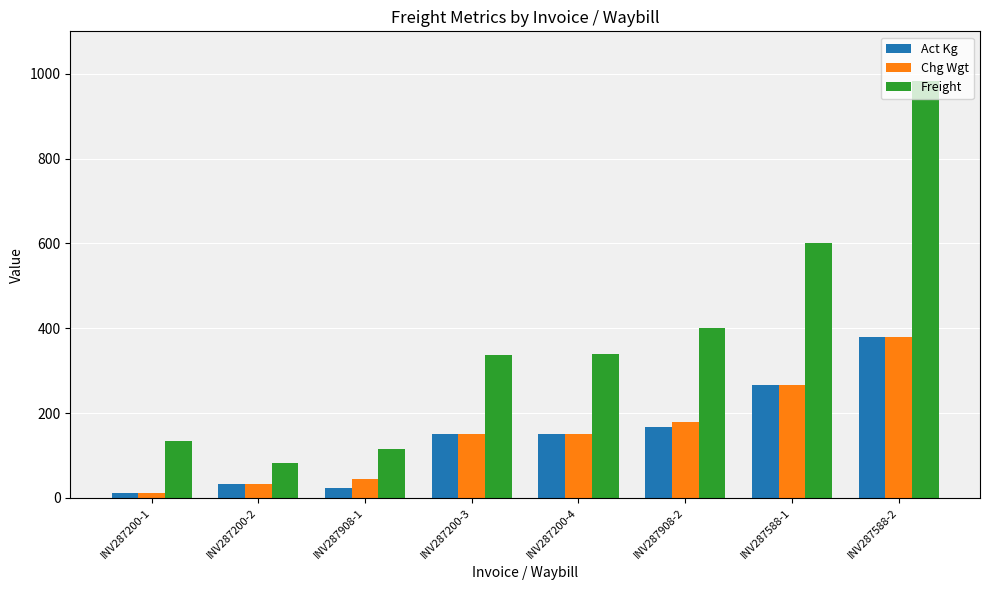

What are all the series names shown in the legend?

Act Kg, Chg Wgt, Freight